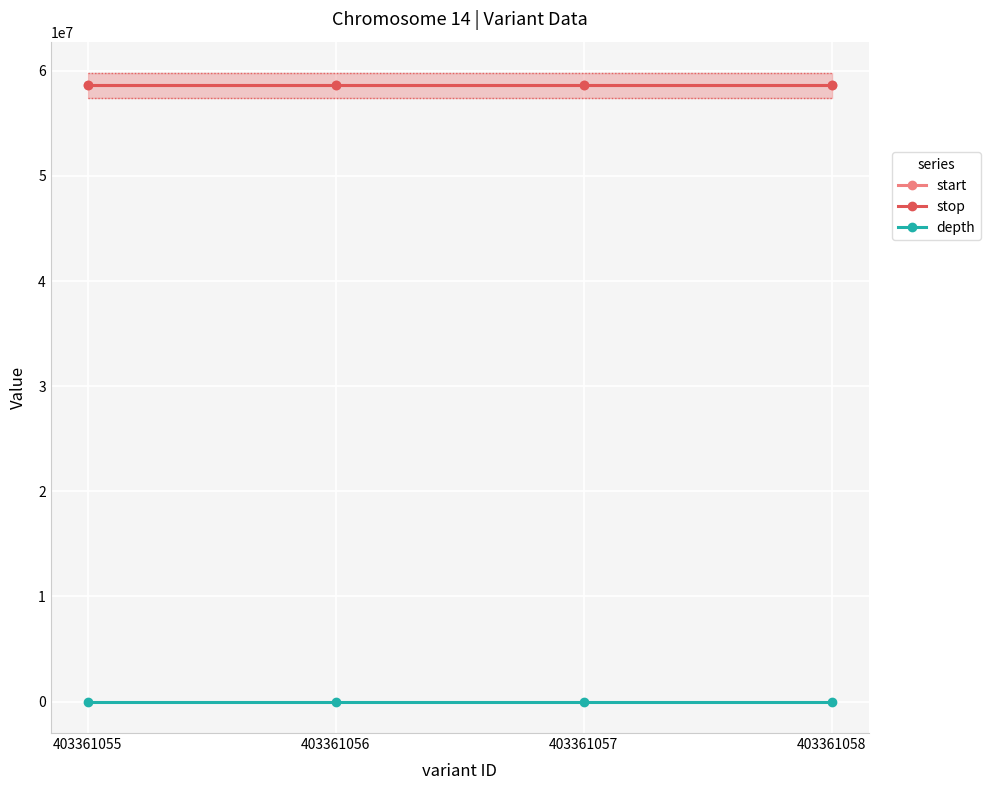

The depth series shows 4 at 403361057. True or false?

False